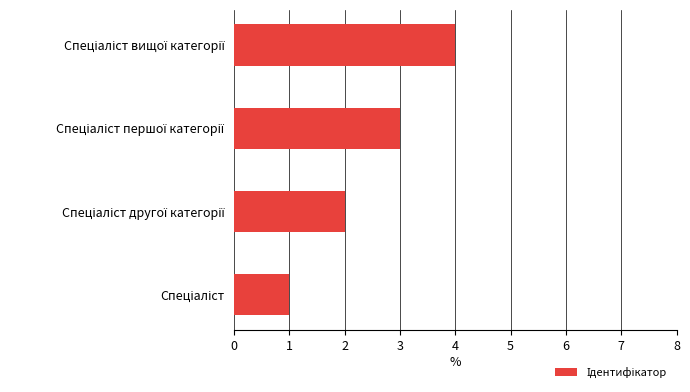

What is the smallest value displayed?

1